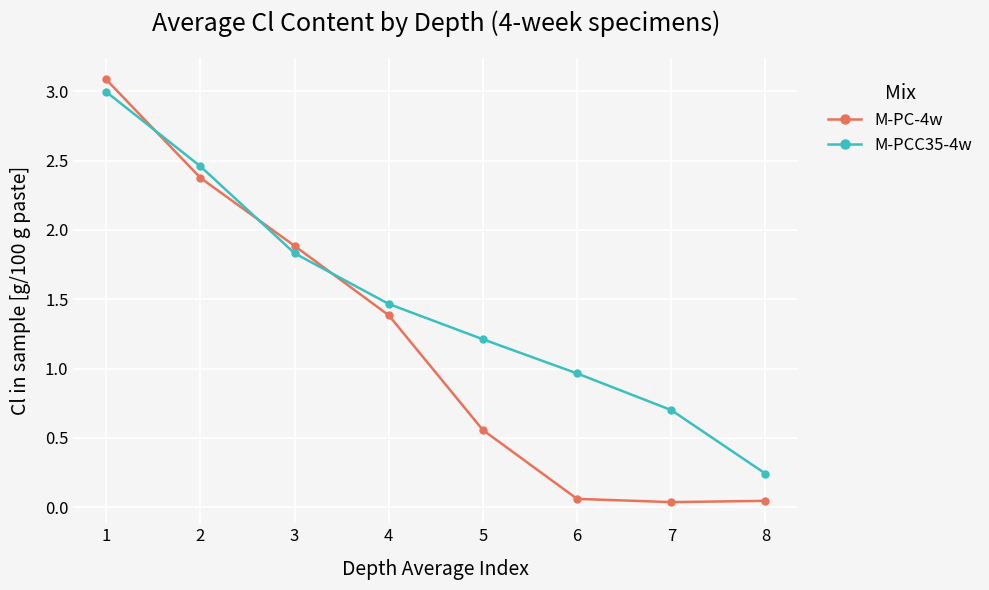

How many lines are shown in the chart?

2